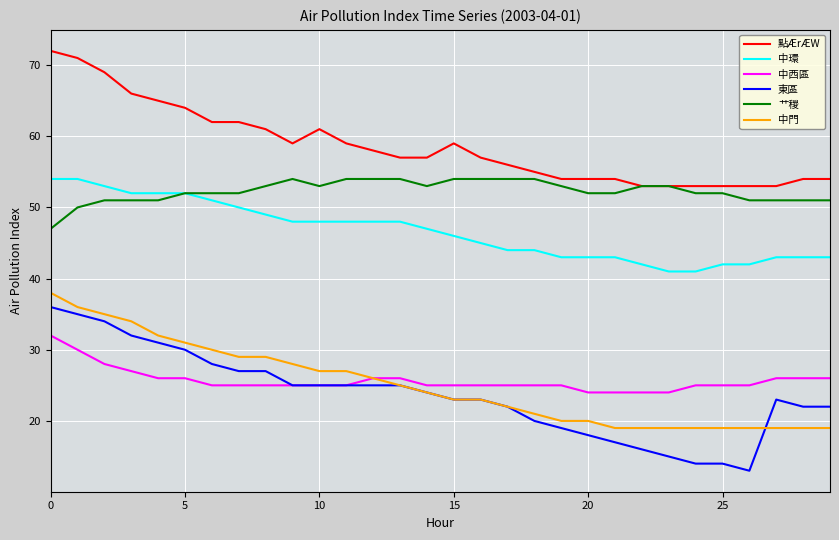

True or false: 中門 and 中環 cross at least once.

False